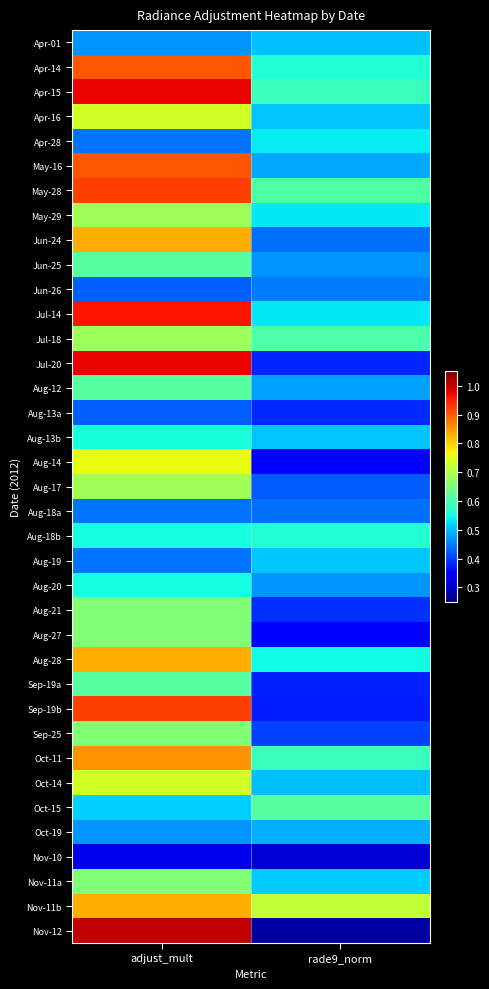

What is the total value across all series at rade9_norm?

17.7